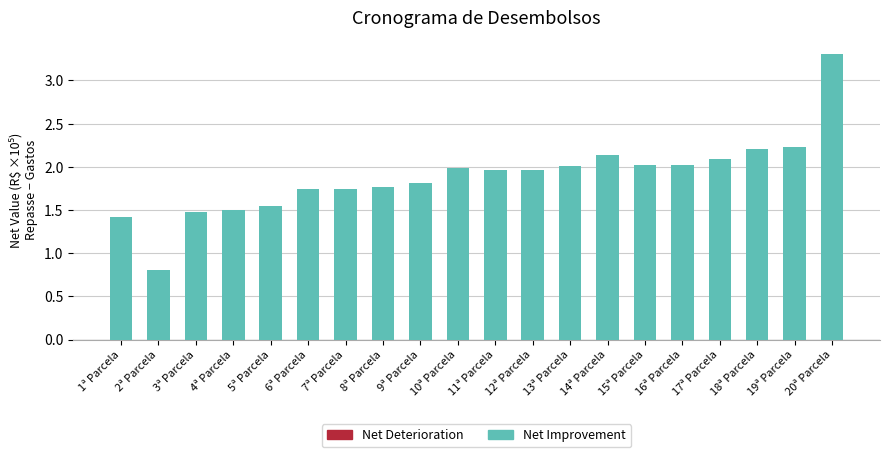

What is the average value?

1.9